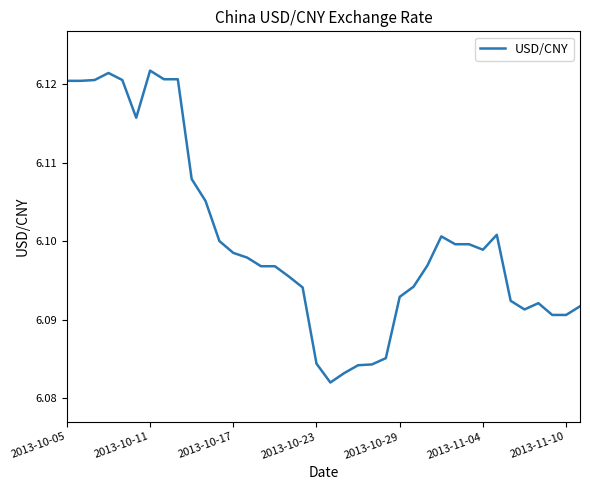

What is the sum of all values?

231.8